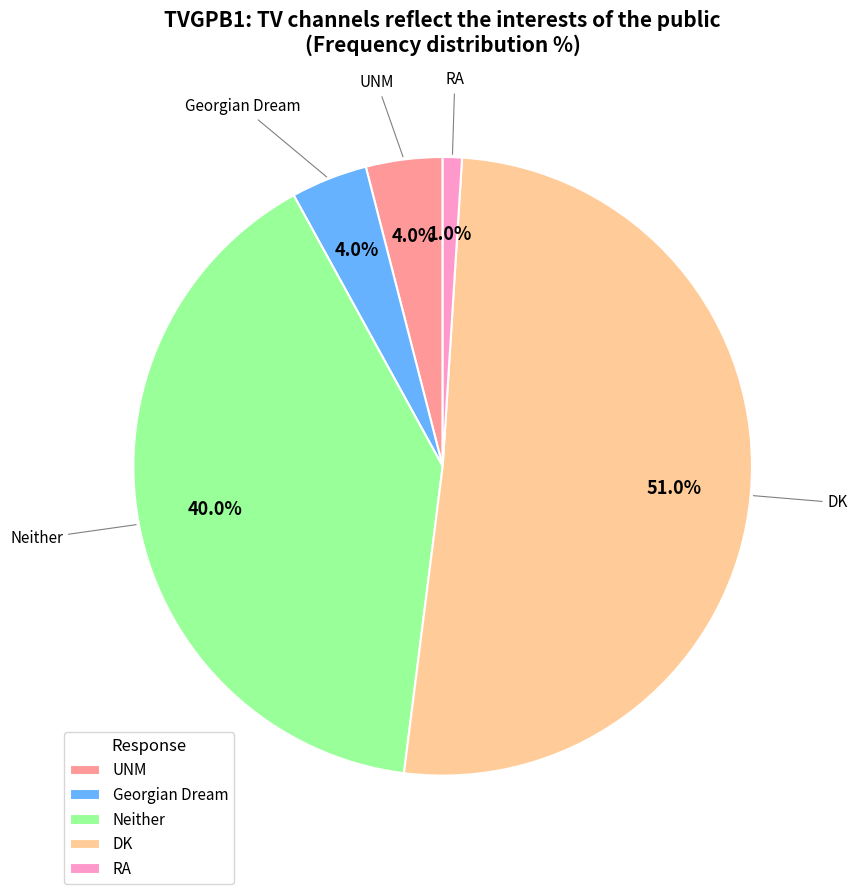

Which slice is the largest?

DK